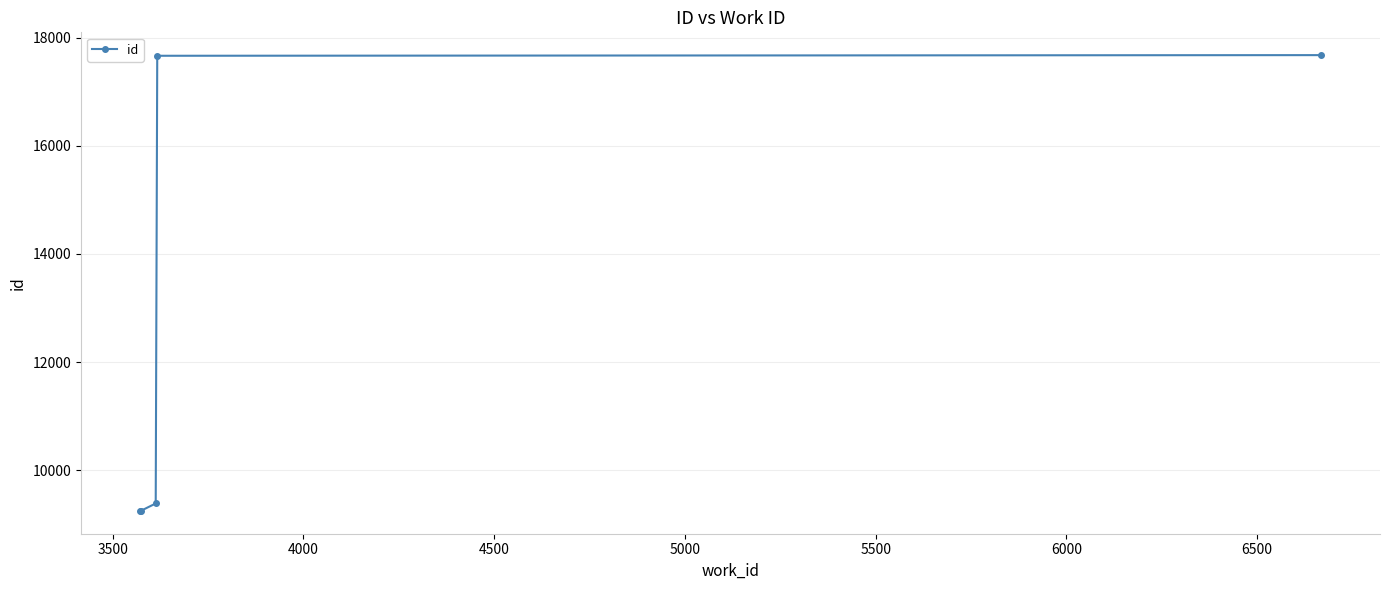

What is the average value?

12645